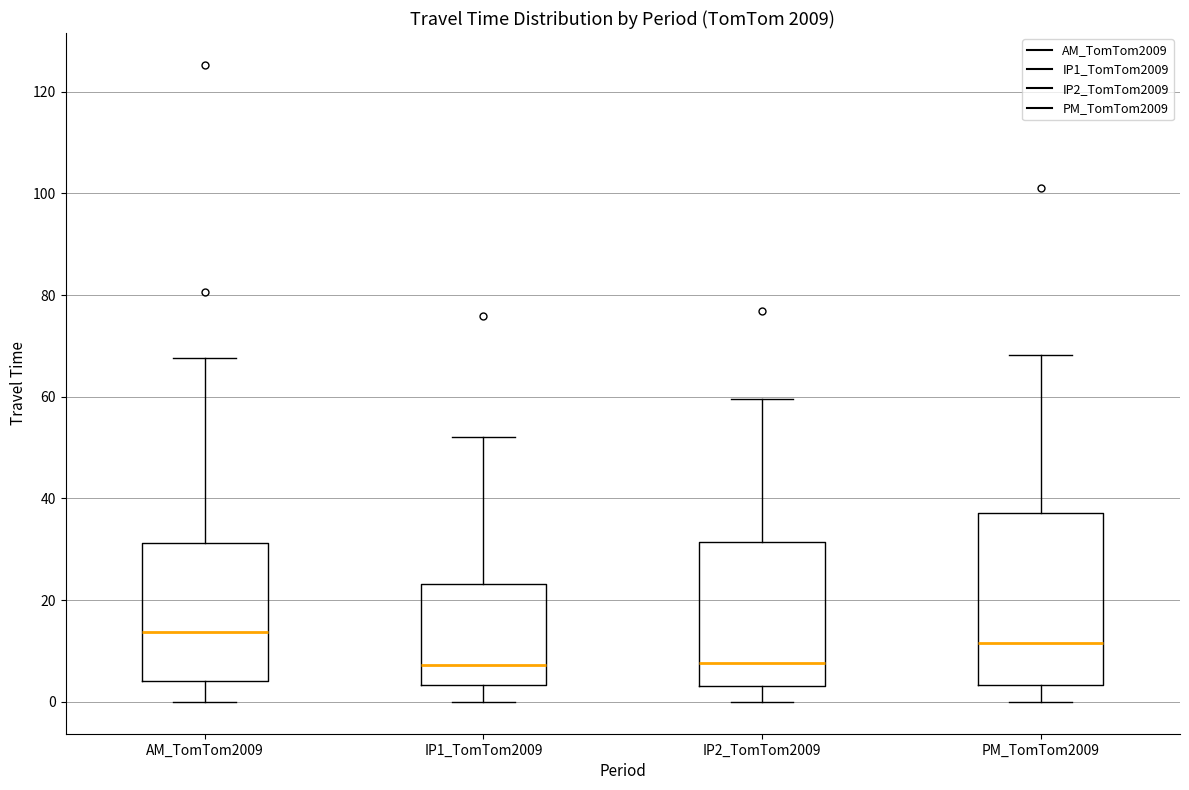

Reading left to right, transcribe this box plot: for each box, give where its median line is, the range the box spans, and where its two whiskers end, as read against the y-axis. The values are not printed on the chart, so give them approximately, as read against the axis.

AM_TomTom2009: median 14, box 4 to 32, whiskers 0 to 68
IP1_TomTom2009: median 8, box 4 to 24, whiskers 0 to 52
IP2_TomTom2009: median 8, box 4 to 32, whiskers 0 to 60
PM_TomTom2009: median 12, box 4 to 38, whiskers 0 to 68